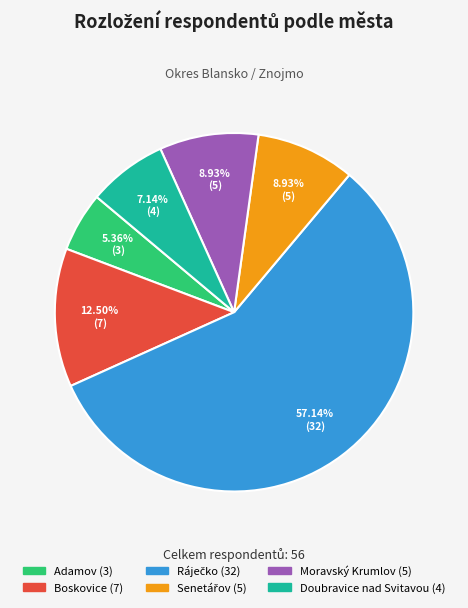

Does any single category account for the majority?

Yes